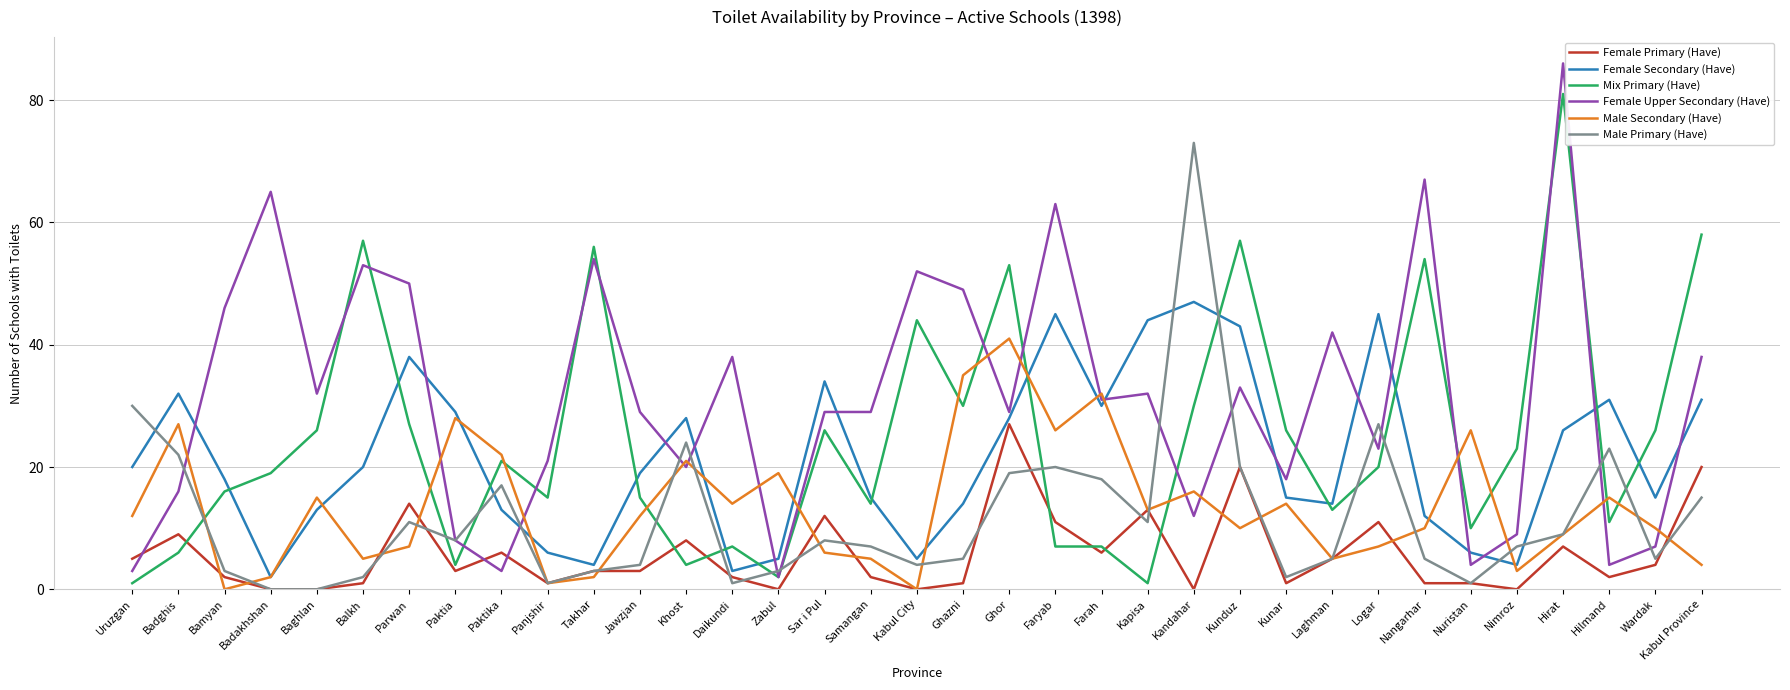

Reading left to right, list all the values displayed in this chart.

Female Primary (Have): Uruzgan=5	Badghis=9	Bamyan=2	Badakhshan=0	Baghlan=0	Balkh=1	Parwan=14	Paktia=3	Paktika=6	Panjshir=1	Takhar=3	Jawzjan=3	Khost=8	Daikundi=2	Zabul=0	Sar i Pul=12	Samangan=2	Kabul City=0	Ghazni=1	Ghor=27	Faryab=11	Farah=6	Kapisa=13	Kandahar=0	Kunduz=20	Kunar=1	Laghman=5	Logar=11	Nangarhar=1	Nuristan=1	Nimroz=0	Hirat=7	Hilmand=2	Wardak=4	Kabul Province=20
Female Secondary (Have): Uruzgan=20	Badghis=32	Bamyan=18	Badakhshan=2	Baghlan=13	Balkh=20	Parwan=38	Paktia=29	Paktika=13	Panjshir=6	Takhar=4	Jawzjan=19	Khost=28	Daikundi=3	Zabul=5	Sar i Pul=34	Samangan=15	Kabul City=5	Ghazni=14	Ghor=28	Faryab=45	Farah=30	Kapisa=44	Kandahar=47	Kunduz=43	Kunar=15	Laghman=14	Logar=45	Nangarhar=12	Nuristan=6	Nimroz=4	Hirat=26	Hilmand=31	Wardak=15	Kabul Province=31
Mix Primary (Have): Uruzgan=1	Badghis=6	Bamyan=16	Badakhshan=19	Baghlan=26	Balkh=57	Parwan=27	Paktia=4	Paktika=21	Panjshir=15	Takhar=56	Jawzjan=15	Khost=4	Daikundi=7	Zabul=2	Sar i Pul=26	Samangan=14	Kabul City=44	Ghazni=30	Ghor=53	Faryab=7	Farah=7	Kapisa=1	Kandahar=30	Kunduz=57	Kunar=26	Laghman=13	Logar=20	Nangarhar=54	Nuristan=10	Nimroz=23	Hirat=81	Hilmand=11	Wardak=26	Kabul Province=58
Female Upper Secondary (Have): Uruzgan=3	Badghis=16	Bamyan=46	Badakhshan=65	Baghlan=32	Balkh=53	Parwan=50	Paktia=8	Paktika=3	Panjshir=21	Takhar=54	Jawzjan=29	Khost=20	Daikundi=38	Zabul=2	Sar i Pul=29	Samangan=29	Kabul City=52	Ghazni=49	Ghor=29	Faryab=63	Farah=31	Kapisa=32	Kandahar=12	Kunduz=33	Kunar=18	Laghman=42	Logar=23	Nangarhar=67	Nuristan=4	Nimroz=9	Hirat=86	Hilmand=4	Wardak=7	Kabul Province=38
Male Secondary (Have): Uruzgan=12	Badghis=27	Bamyan=0	Badakhshan=2	Baghlan=15	Balkh=5	Parwan=7	Paktia=28	Paktika=22	Panjshir=1	Takhar=2	Jawzjan=12	Khost=21	Daikundi=14	Zabul=19	Sar i Pul=6	Samangan=5	Kabul City=0	Ghazni=35	Ghor=41	Faryab=26	Farah=32	Kapisa=13	Kandahar=16	Kunduz=10	Kunar=14	Laghman=5	Logar=7	Nangarhar=10	Nuristan=26	Nimroz=3	Hirat=9	Hilmand=15	Wardak=10	Kabul Province=4
Male Primary (Have): Uruzgan=30	Badghis=22	Bamyan=3	Badakhshan=0	Baghlan=0	Balkh=2	Parwan=11	Paktia=8	Paktika=17	Panjshir=1	Takhar=3	Jawzjan=4	Khost=24	Daikundi=1	Zabul=3	Sar i Pul=8	Samangan=7	Kabul City=4	Ghazni=5	Ghor=19	Faryab=20	Farah=18	Kapisa=11	Kandahar=73	Kunduz=20	Kunar=2	Laghman=5	Logar=27	Nangarhar=5	Nuristan=1	Nimroz=7	Hirat=9	Hilmand=23	Wardak=5	Kabul Province=15